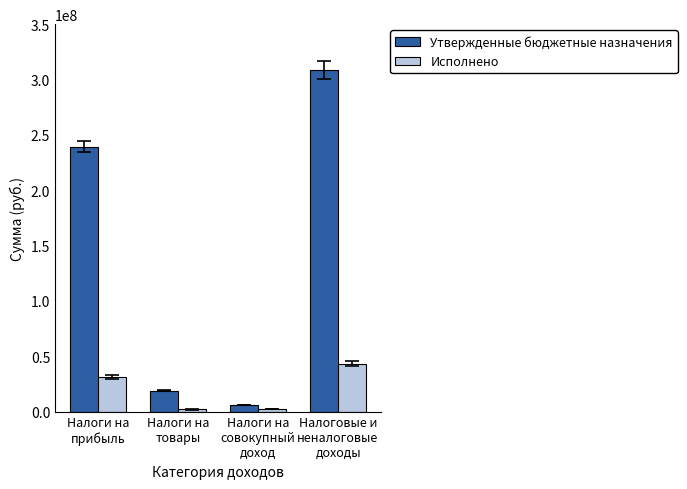

Is it true that Утвержденные бюджетные назначения equals 18917000.0 at Налоги на
товары?

True